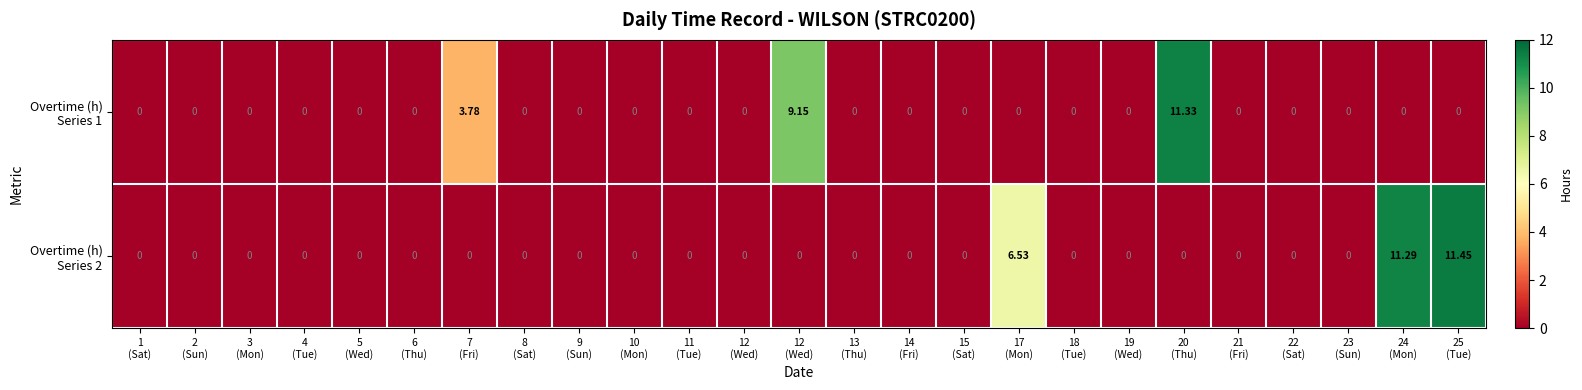

How many distinct data groups are displayed?

2